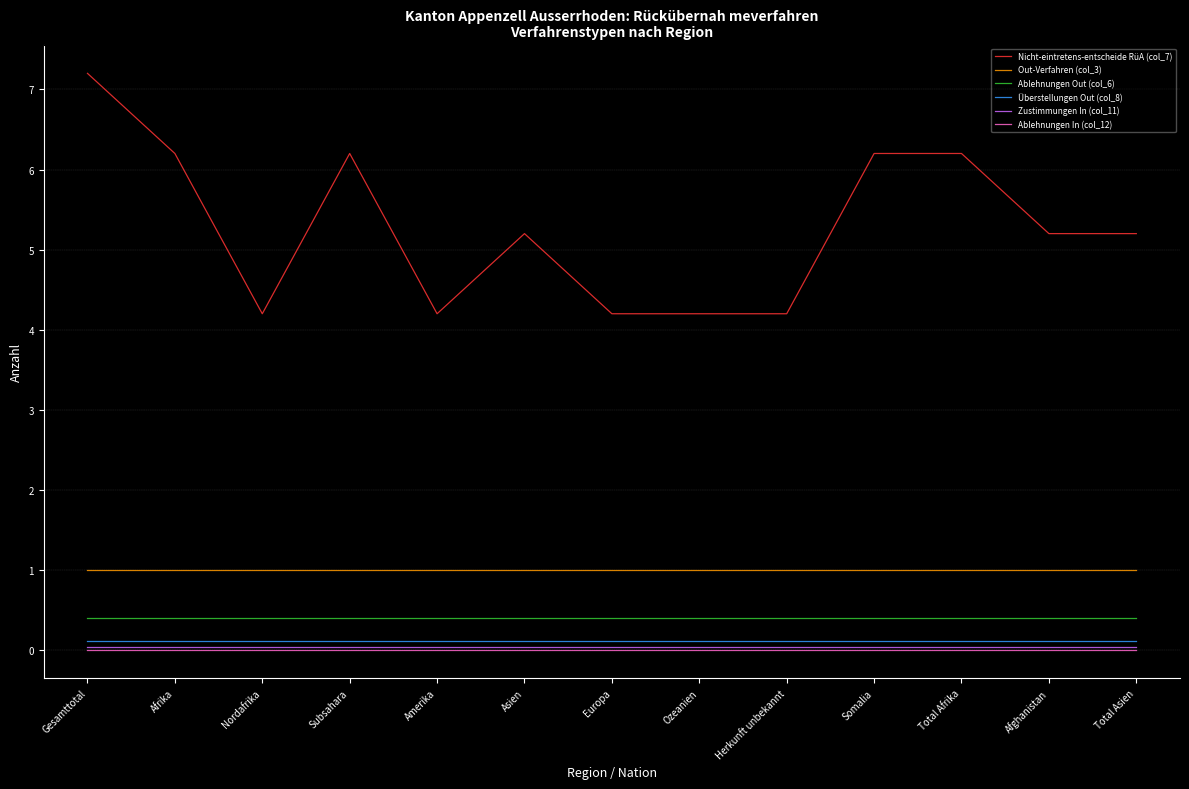

What is the total value across all series at Subsahara?

7.8